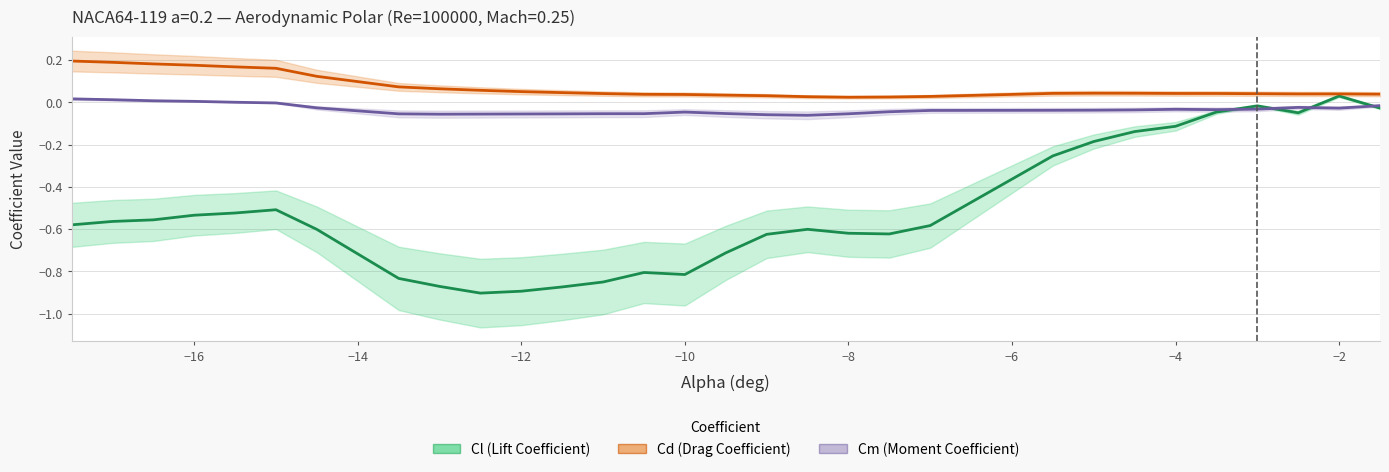

Between −6 and 10, which series saw the biggest shift?

Cl (Lift Coefficient)